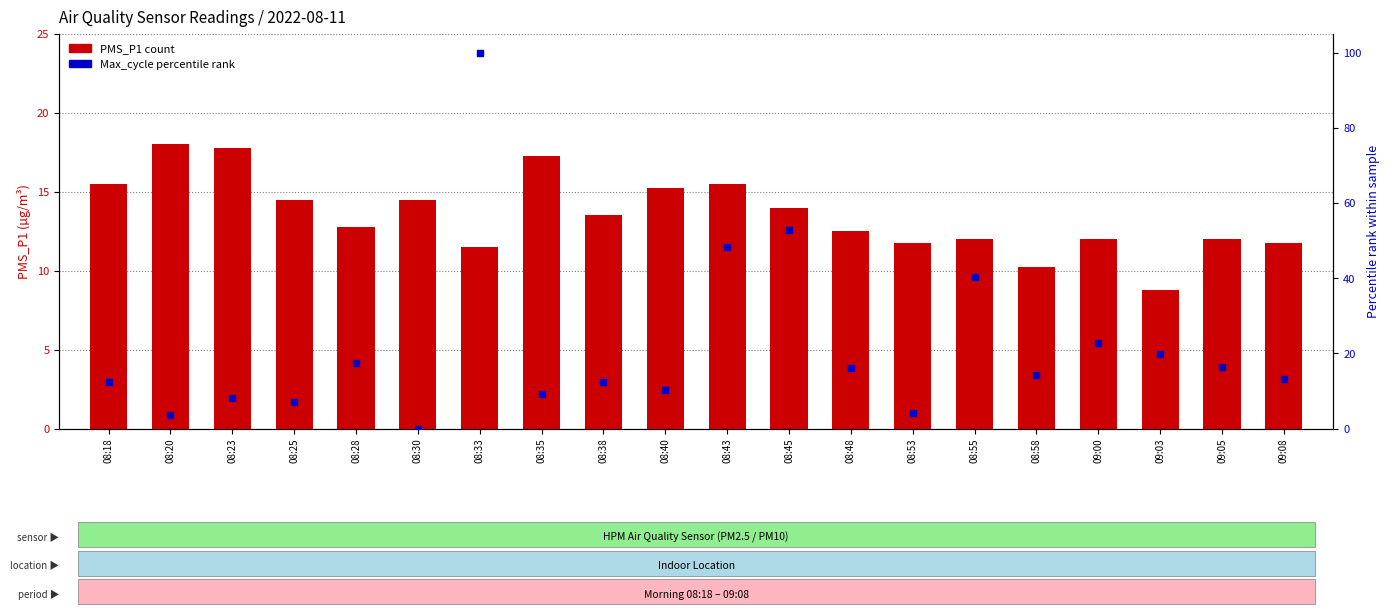

What is the label of the 14th bar from the left?

08:53